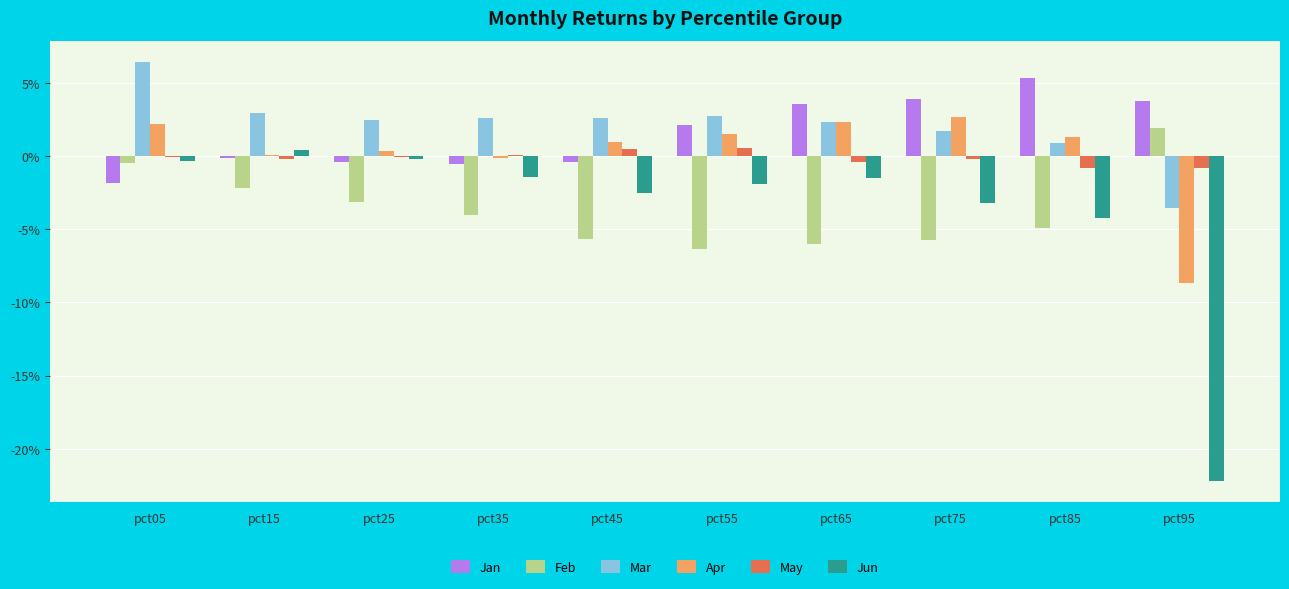

Which category has the lowest value across all series?

pct95